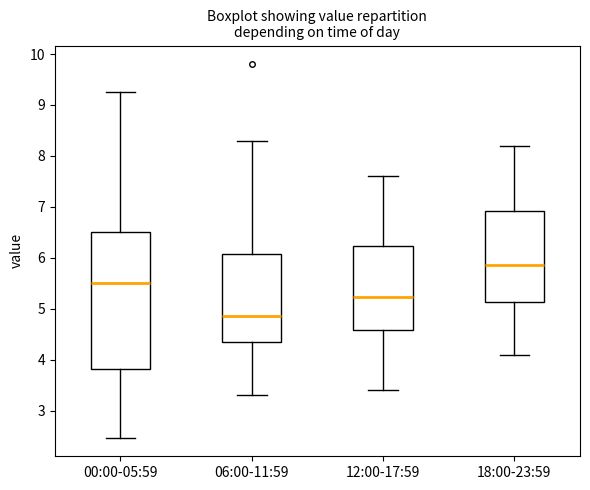

Which box's median line is the highest?

18:00-23:59